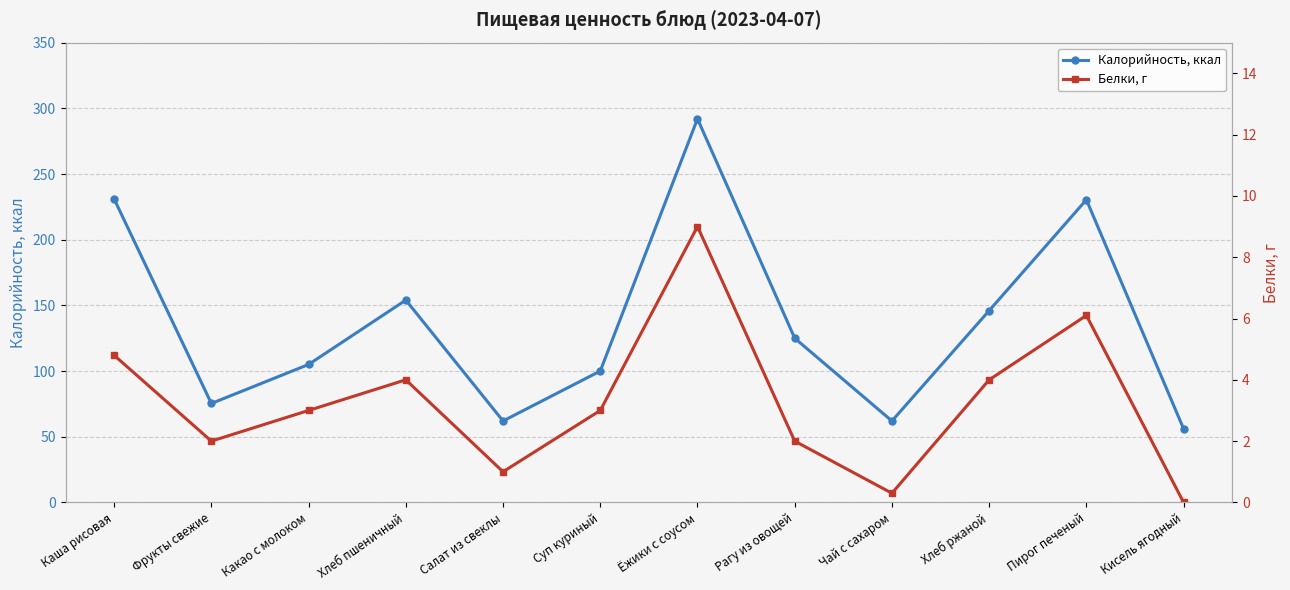

What is the average value of the Калорийность, ккал series?

136.6